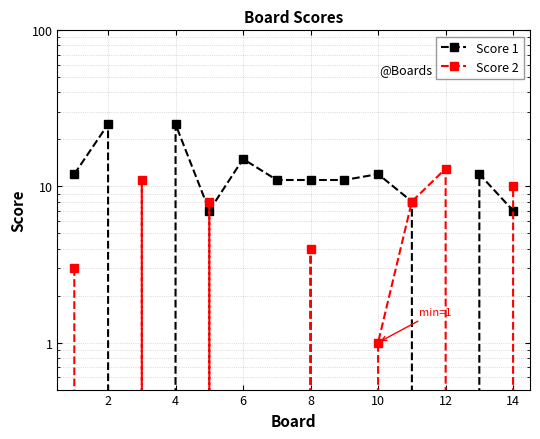

Which series ends up on top after the final intersection of Score 2 and Score 1?

Score 2